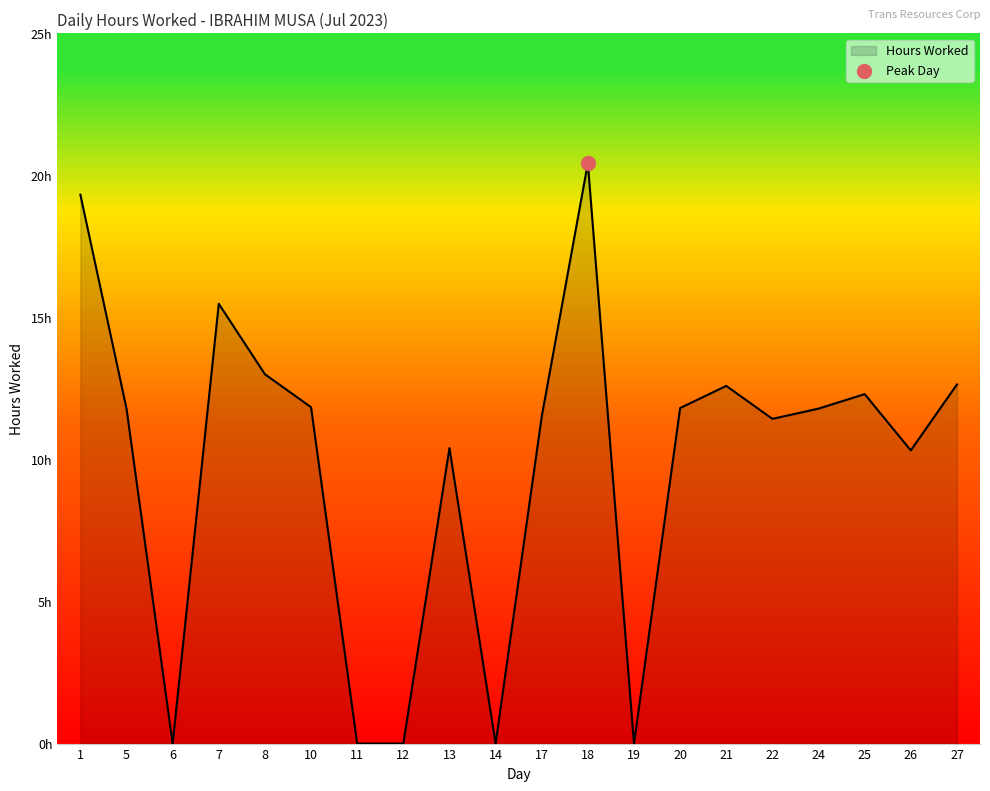

What is the change in value from 20 to 21?

+0.8